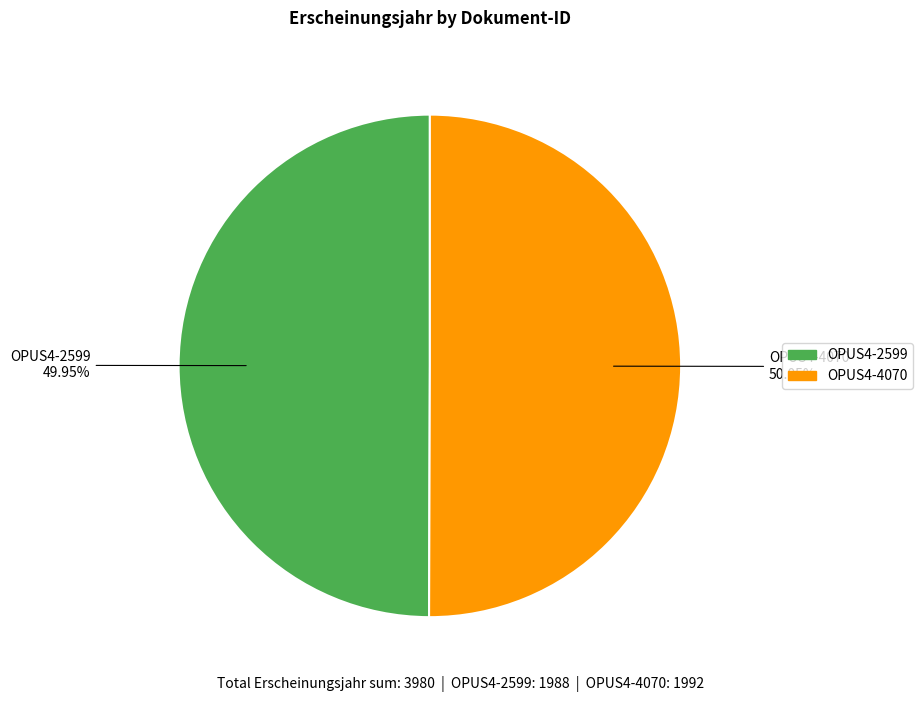

Approximately how many times larger is the value at OPUS4-2599 compared to OPUS4-4070?

1.0